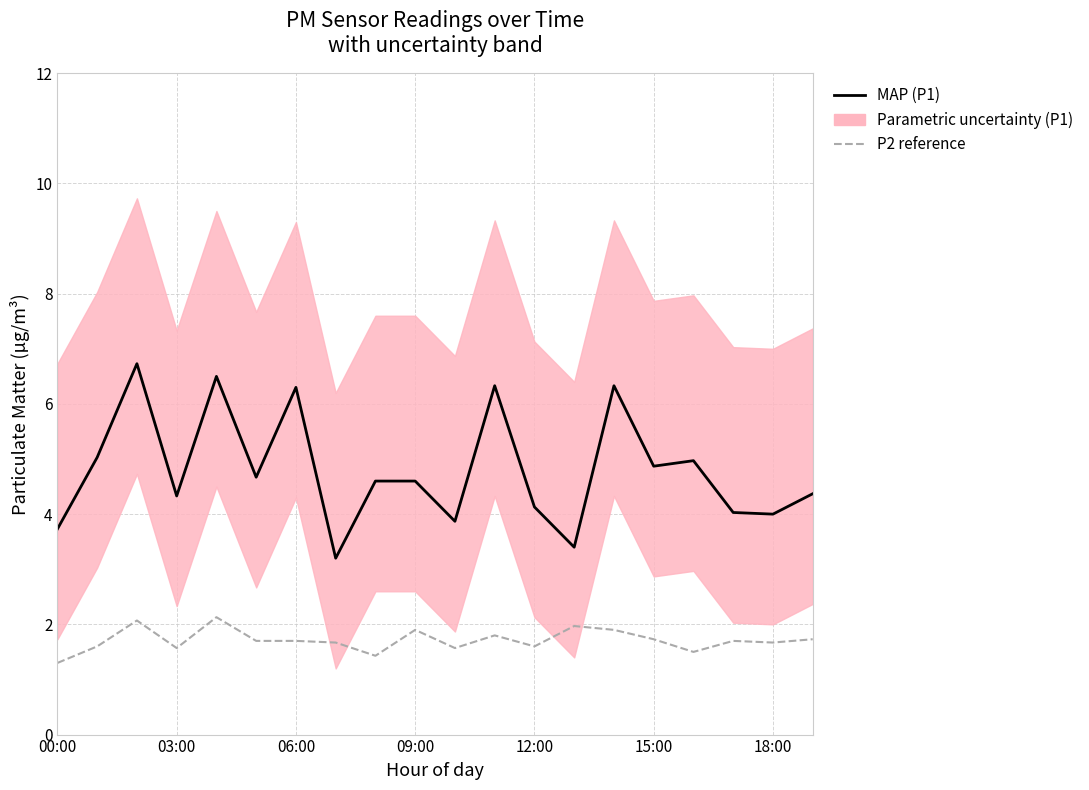

In MAP (P1), how many points are higher than both neighbors (excluding endpoints)?

6